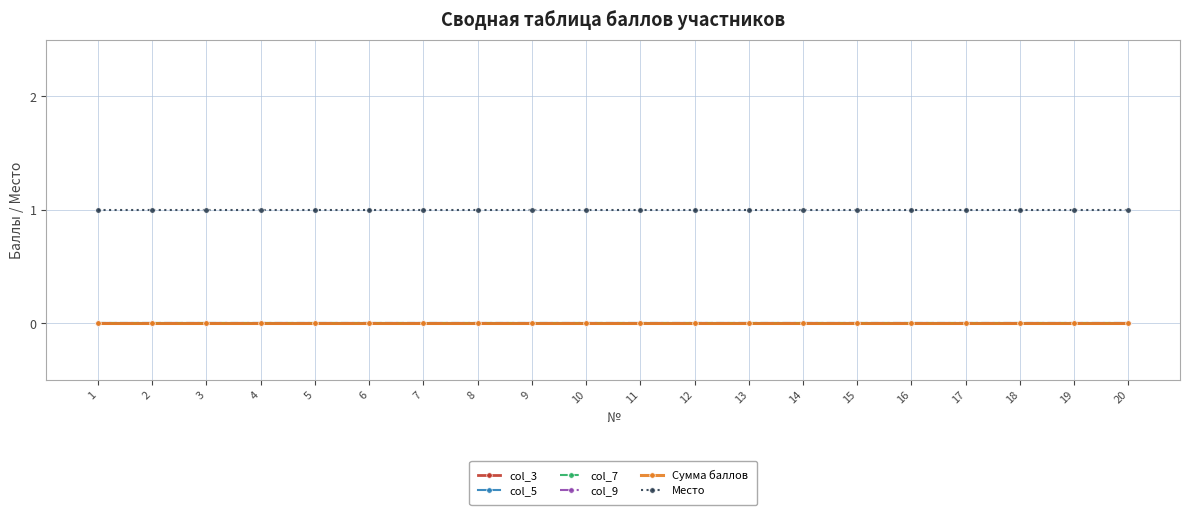

Is this an area chart (filled region under the line)?

No